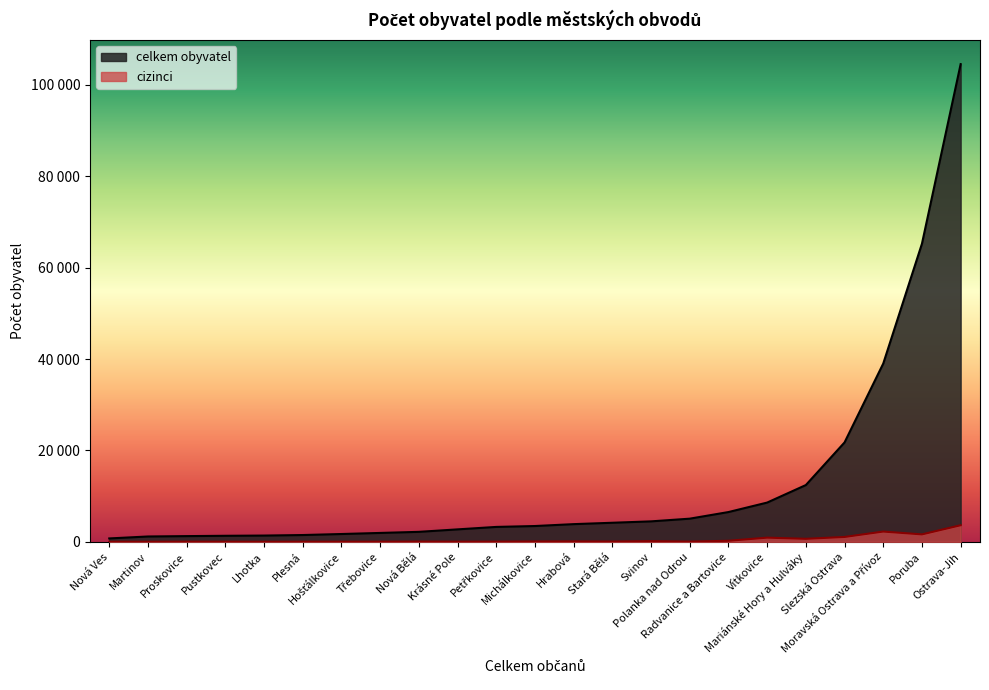

List the series in order of their peak value, lowest first.

cizinci, celkem obyvatel